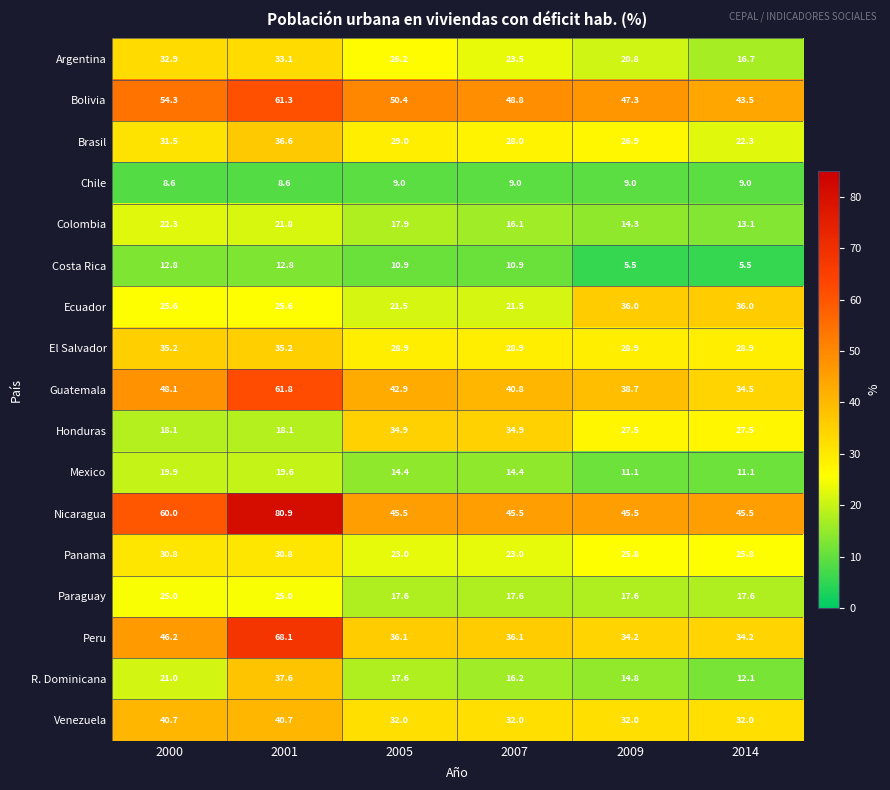

What is the greatest value displayed?

80.9